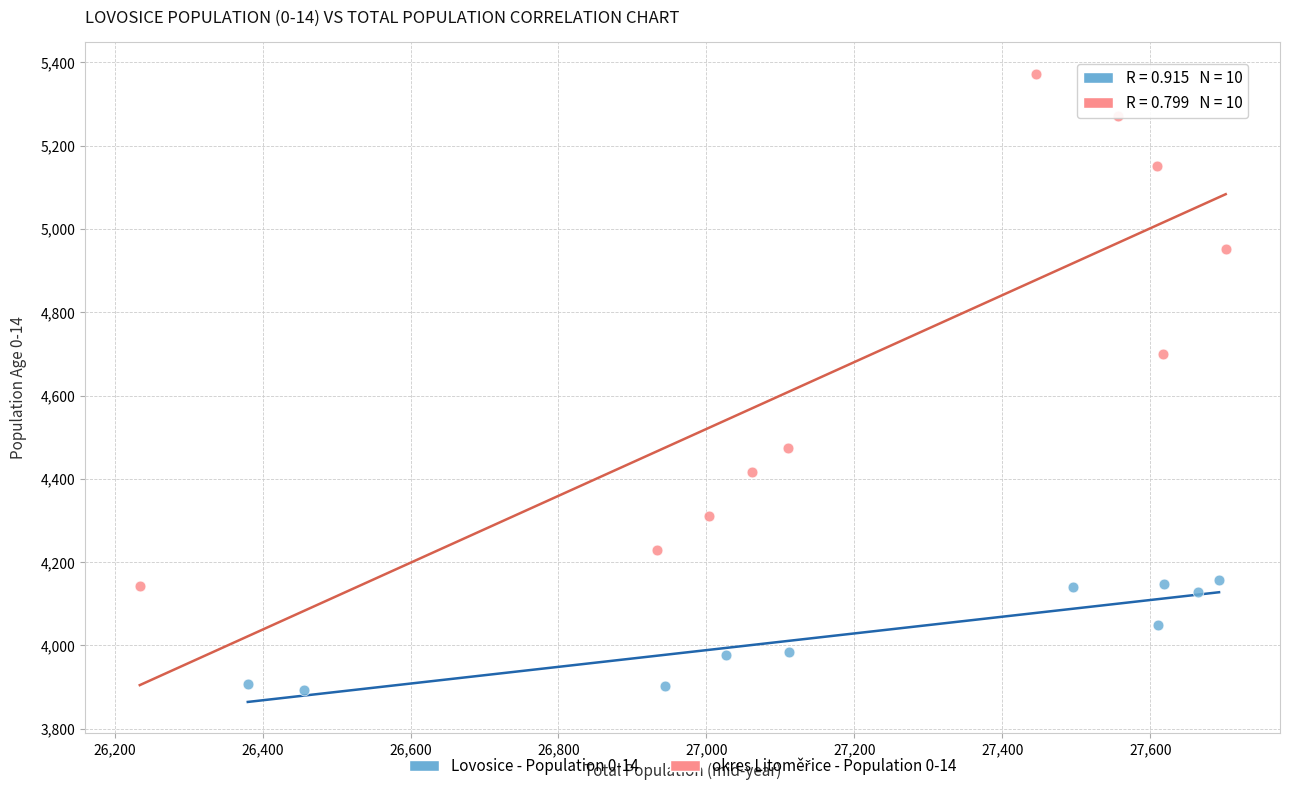

Which series reaches the minimum Y coordinate?

Lovosice - Population 0-14